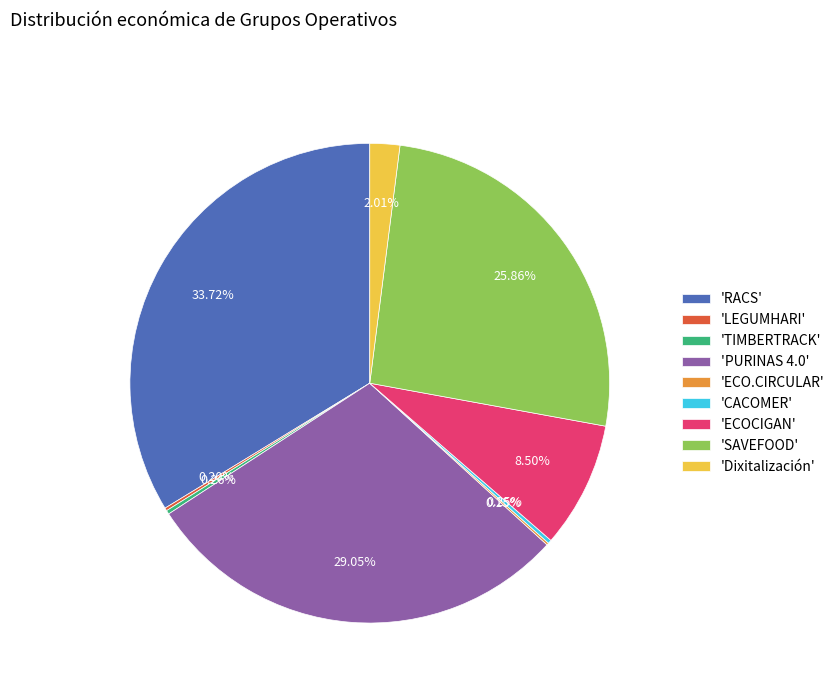

Does any single category account for the majority?

No